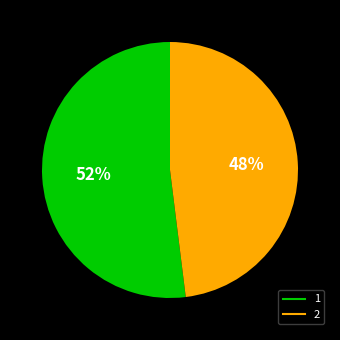

Count the number of slices in the pie.

2